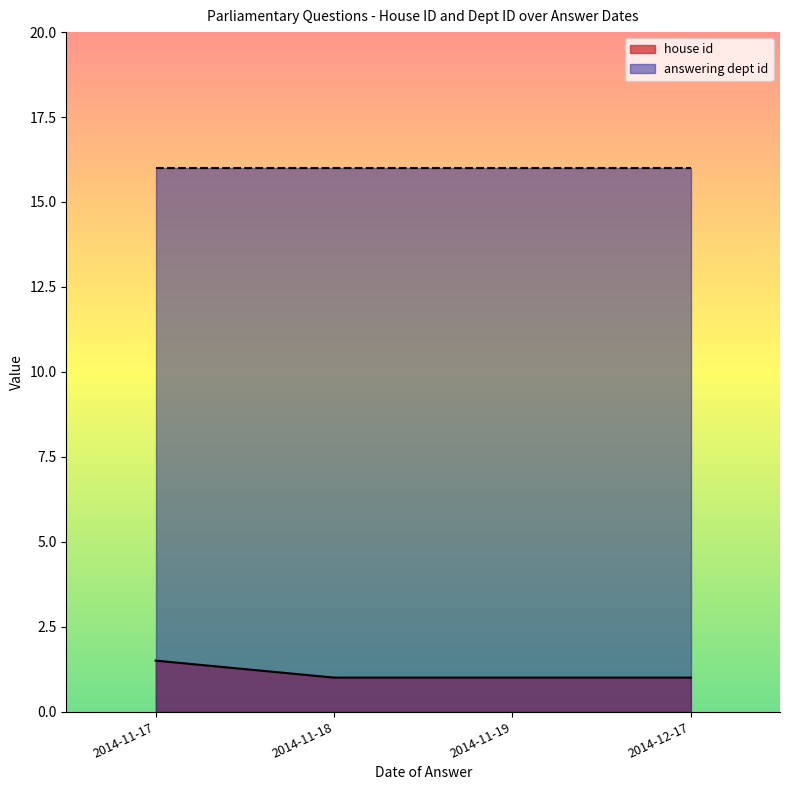

What is the highest value of the house id series?

1.5